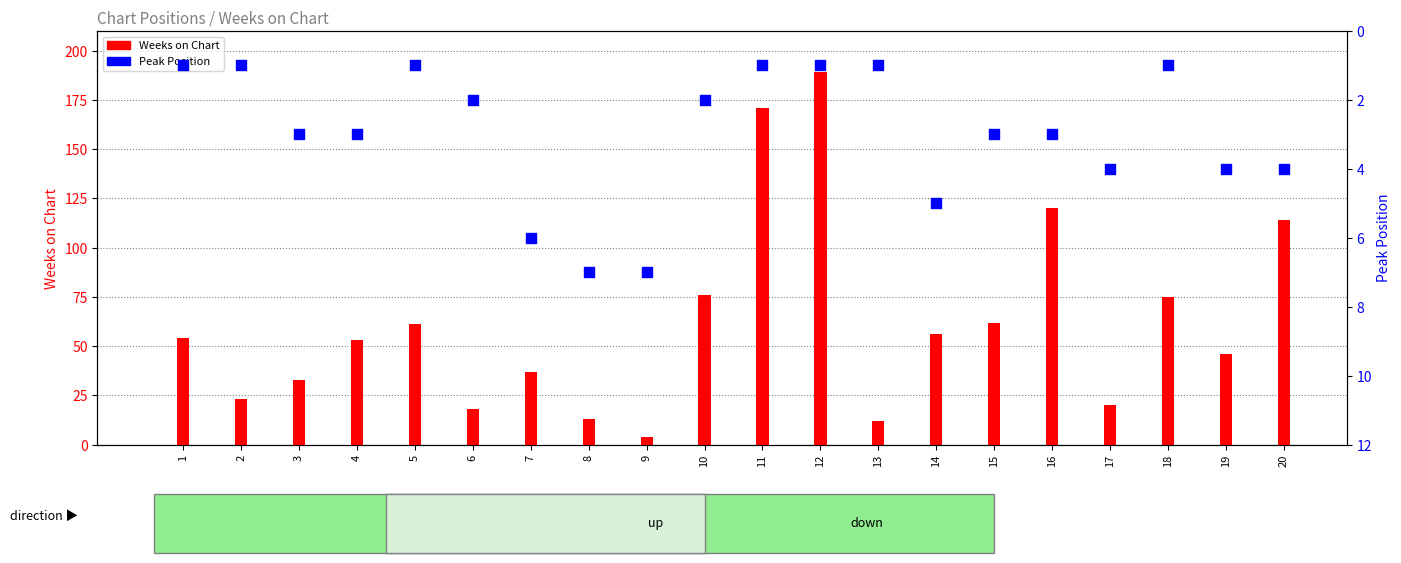

Which series reaches the maximum Y coordinate?

Weeks on Chart